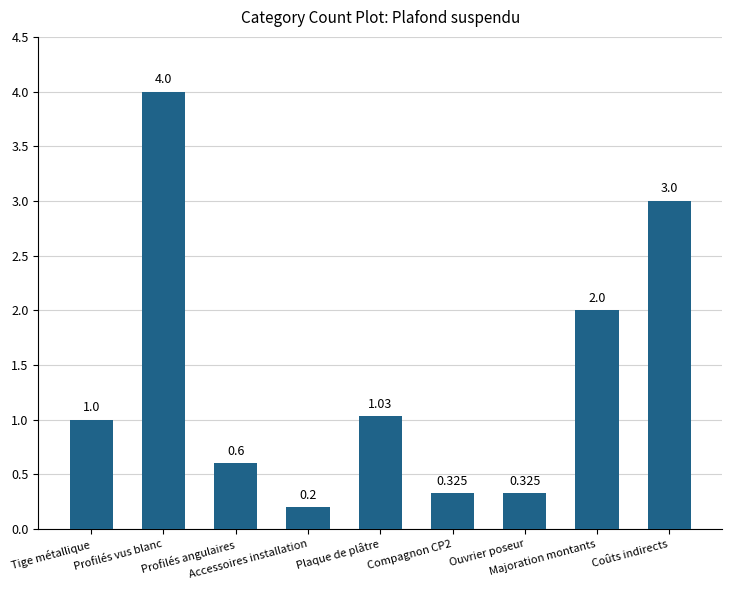

What is the ratio of the value at Profilés vus blanc to the value at Coûts indirects?

1.3